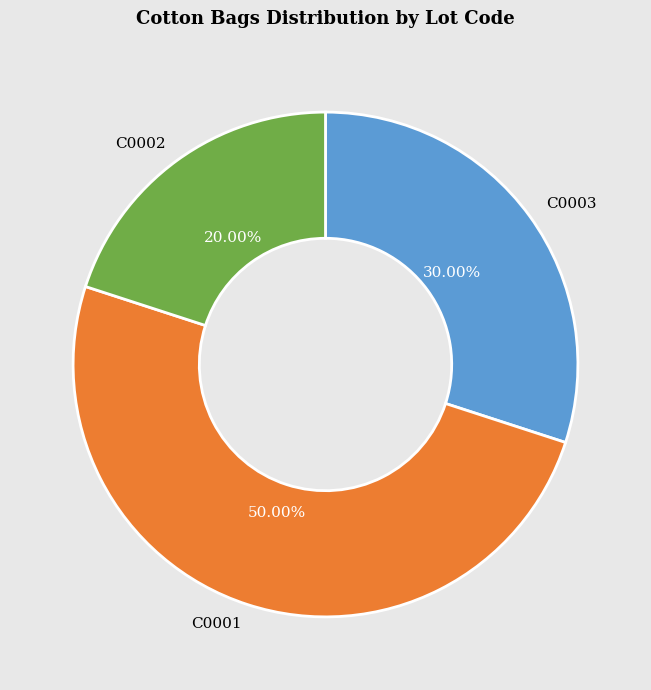

Between C0001 and C0003, which is larger?

C0001